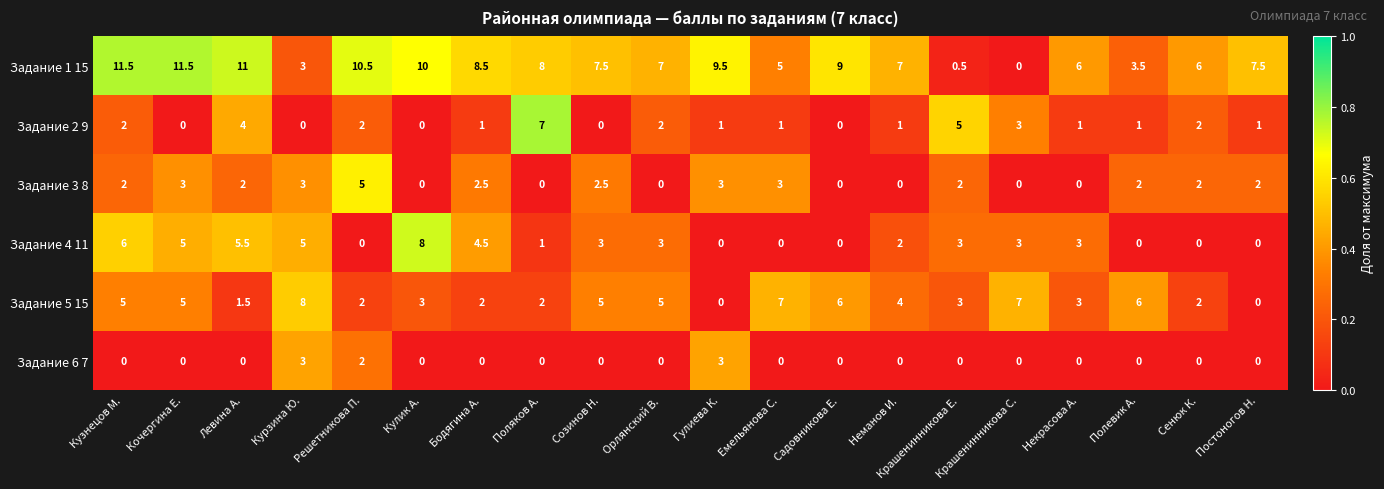

What is the difference between the maximum and minimum values in the Задание 1 15 series?

11.5